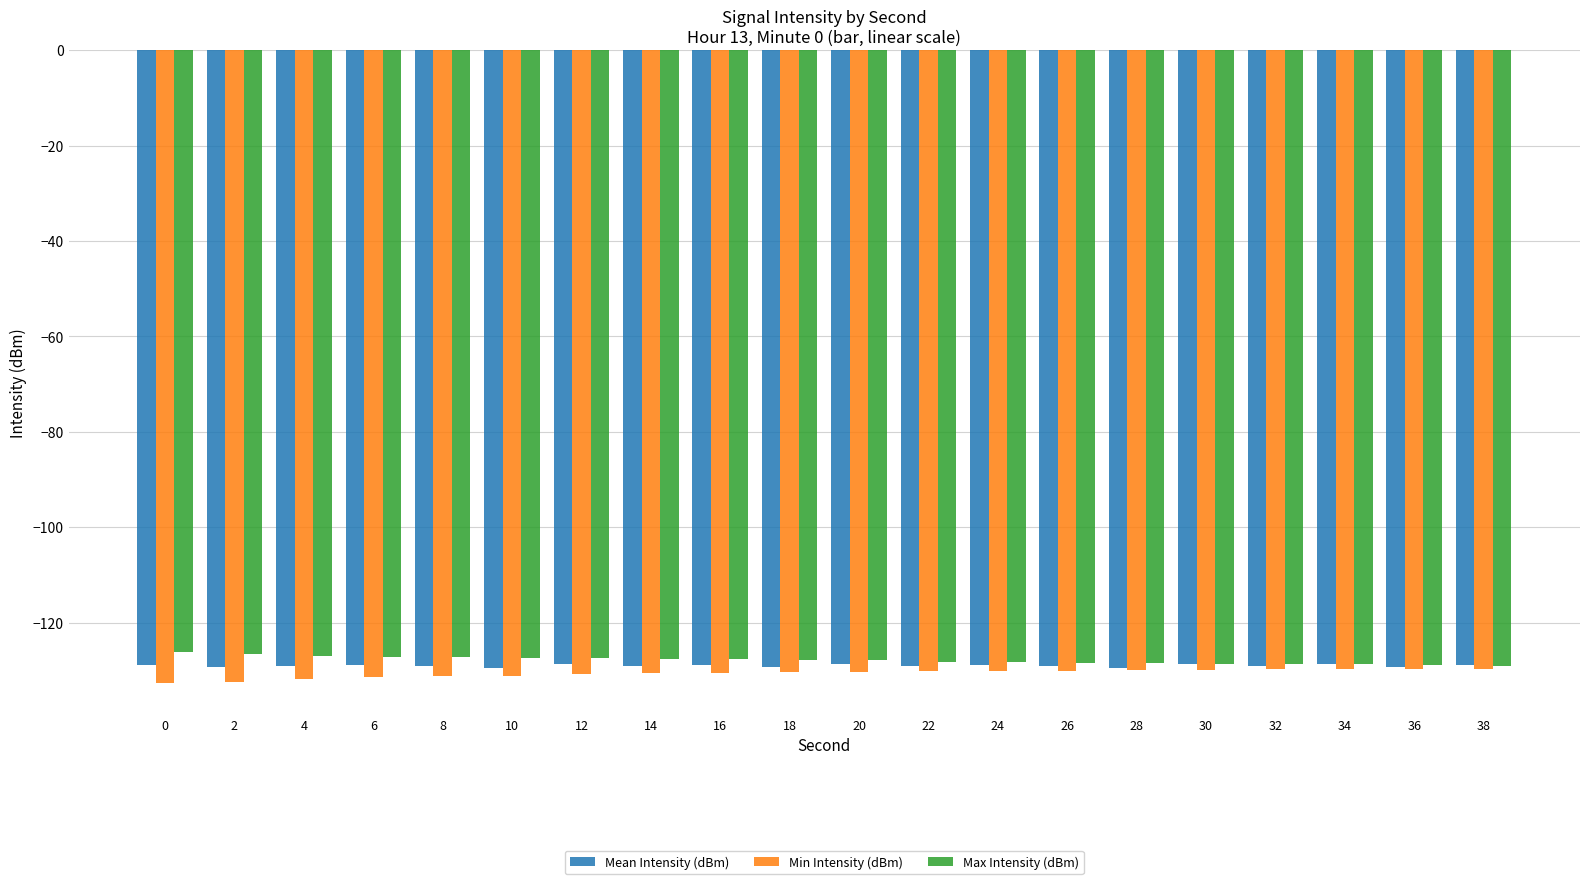

What is the difference between the maximum and minimum values in the Min Intensity (dBm) series?

2.9